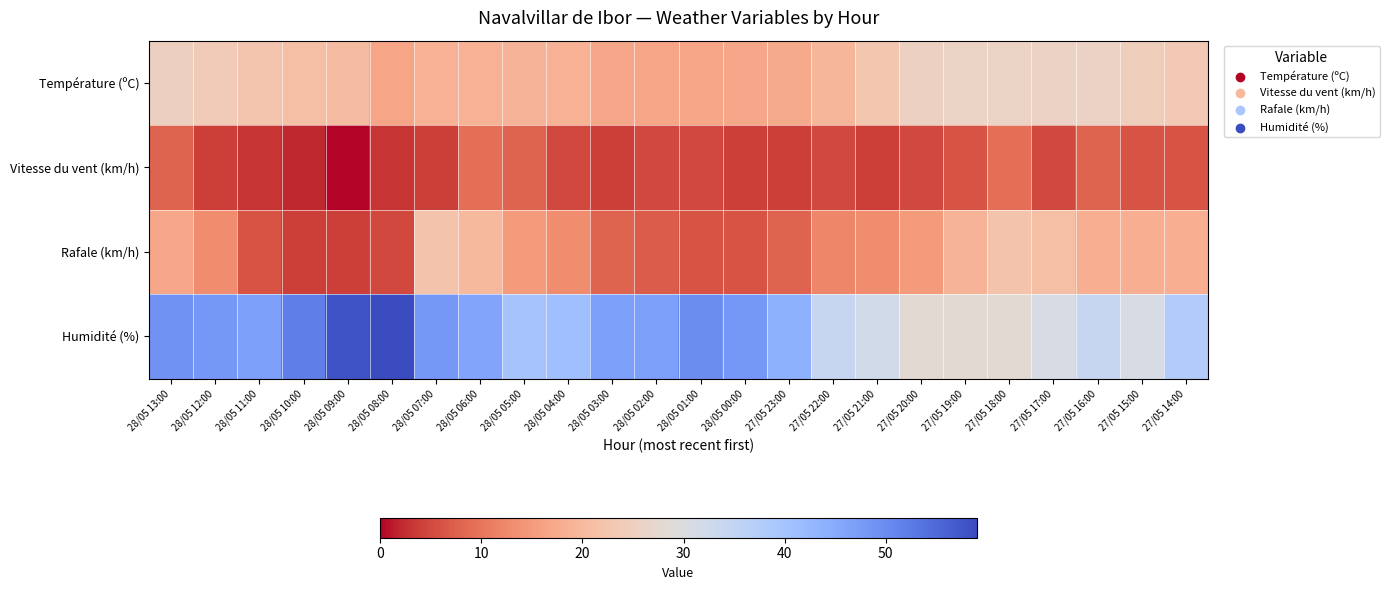

Which series has the widest spread of values?

Humidité (%)